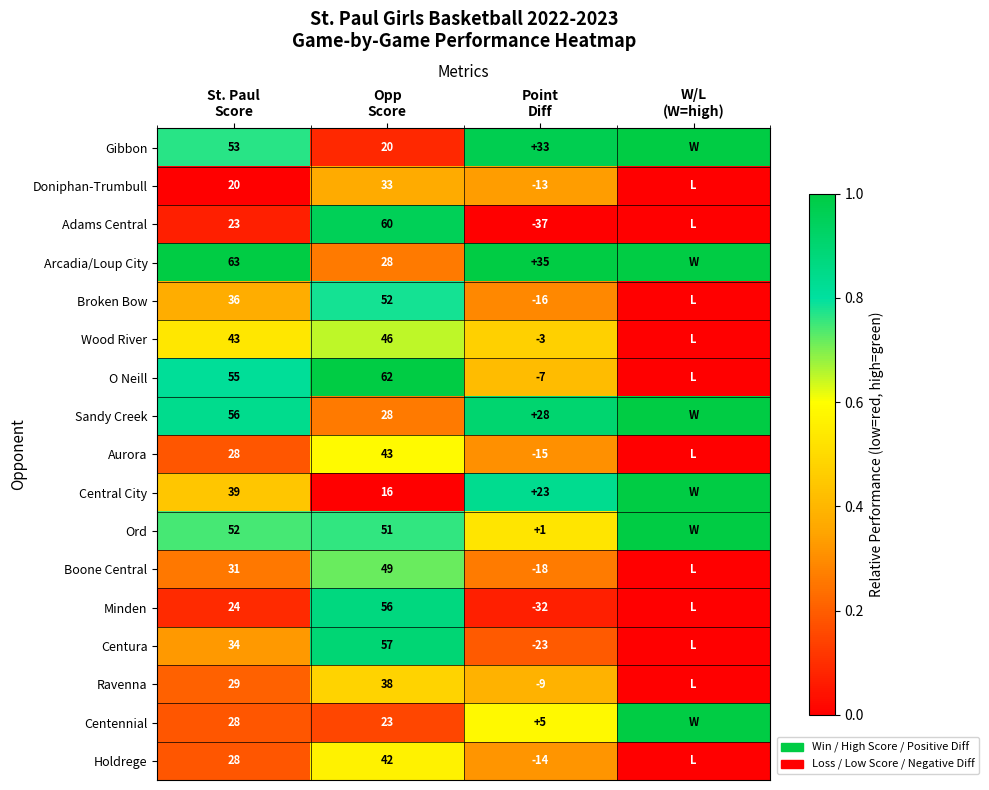

At Point
Diff, list the series in order from largest to smallest.

Arcadia/Loup City, Gibbon, Sandy Creek, Central City, Centennial, Ord, Wood River, O Neill, Ravenna, Doniphan-Trumbull, Holdrege, Aurora, Broken Bow, Boone Central, Centura, Minden, Adams Central